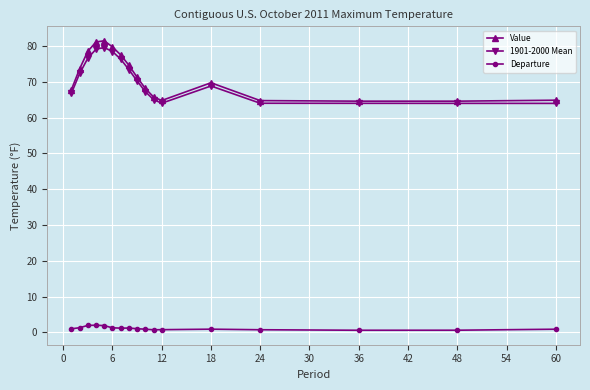

What is the value of the Value point at the 2nd from the left?

73.6